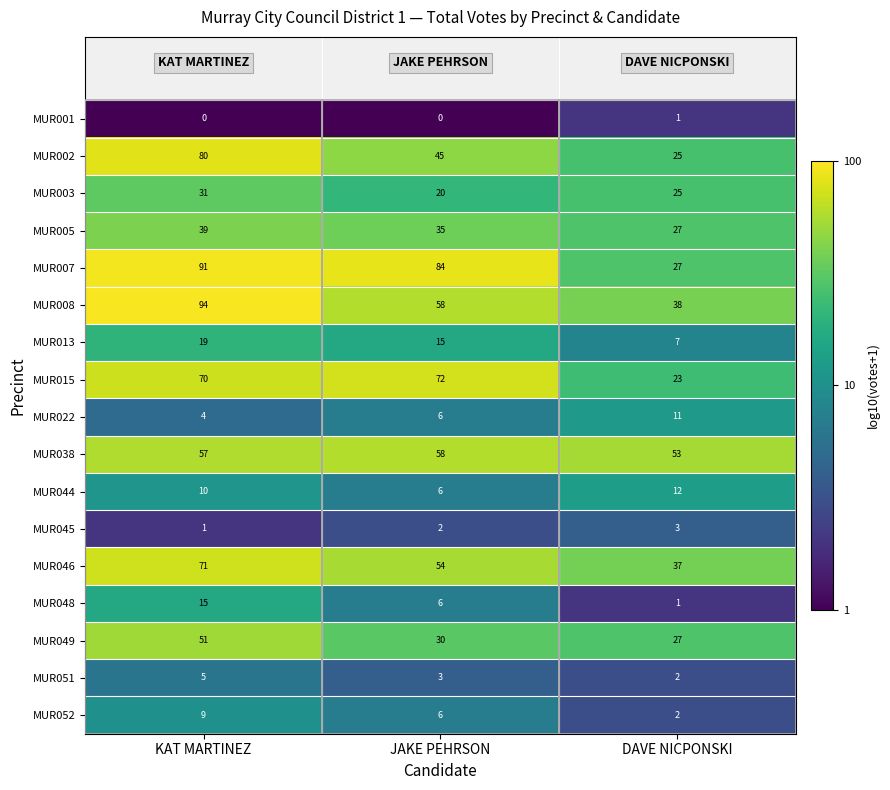

List the labels in order of MUR003 value, largest first.

KAT MARTINEZ, DAVE NICPONSKI, JAKE PEHRSON